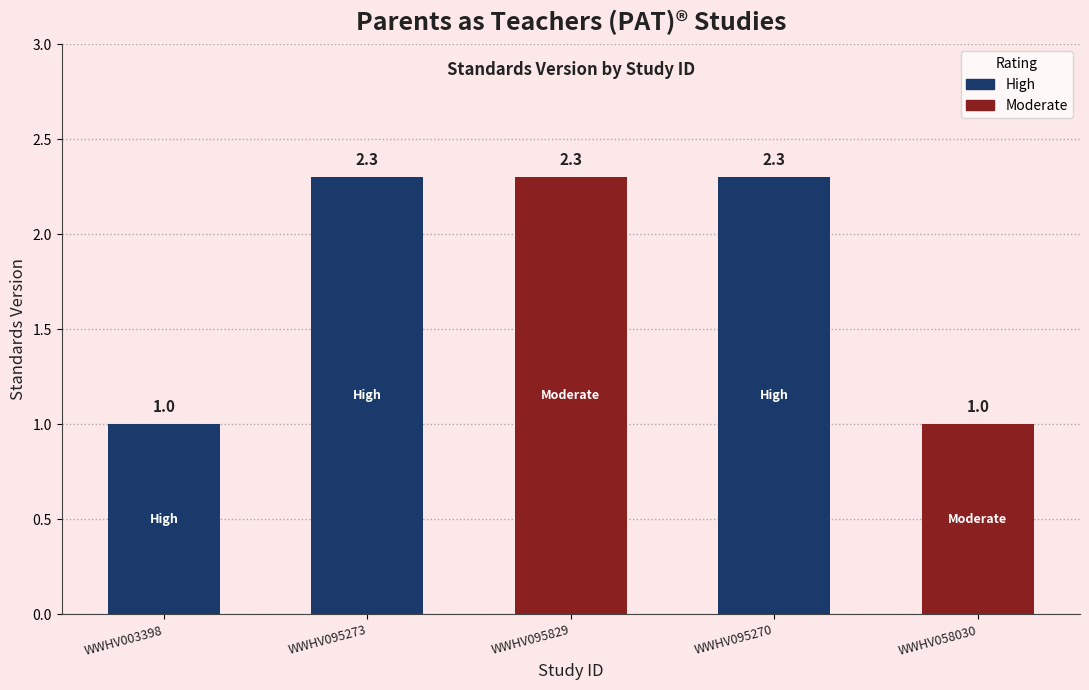

What is the sum of all values?

8.9